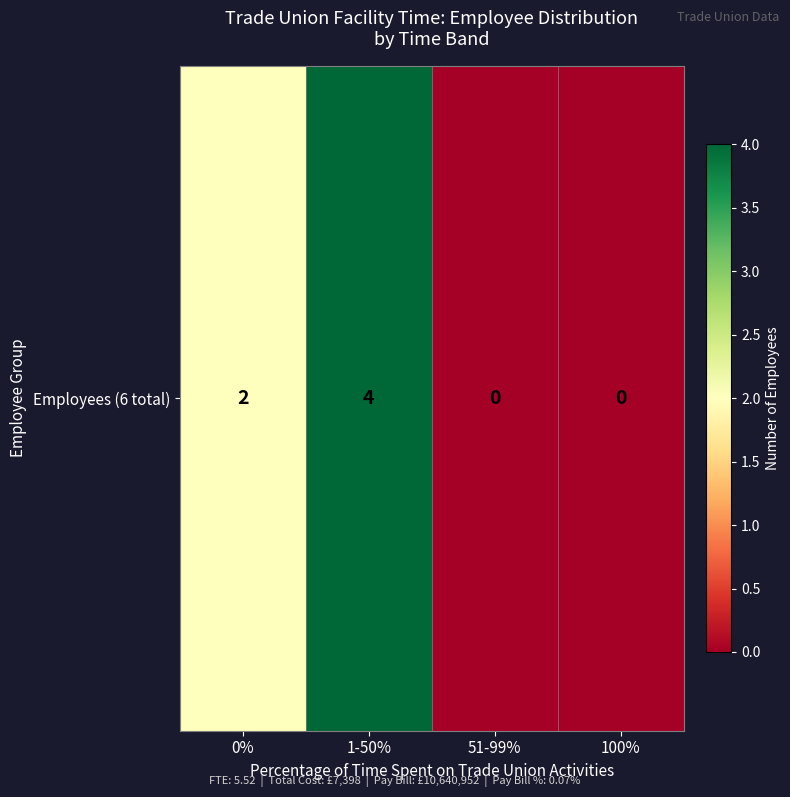

Reading left to right, what are all the values shown in this chart?

0%=2	1-50%=4	51-99%=0	100%=0